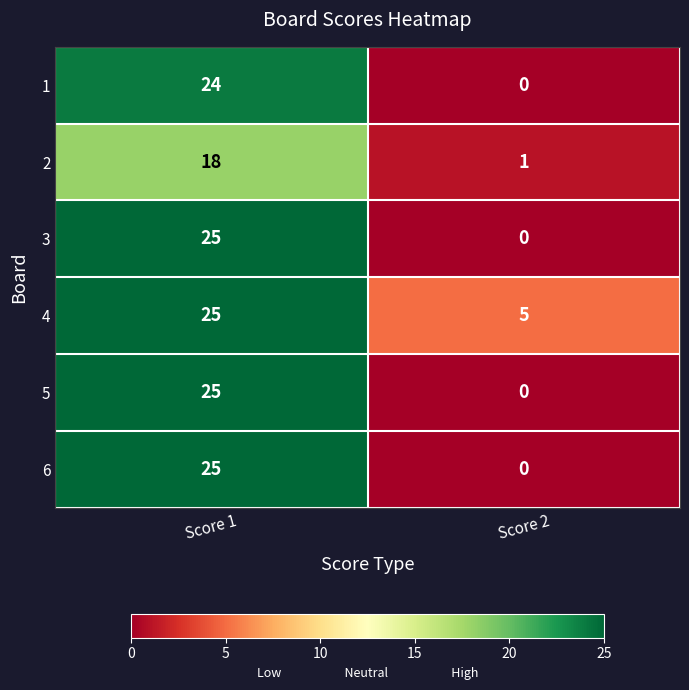

How many data points does each series have?

2